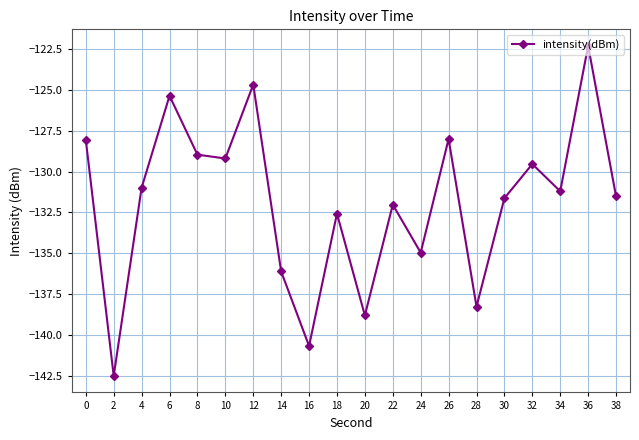

Where is the first local minimum?

2